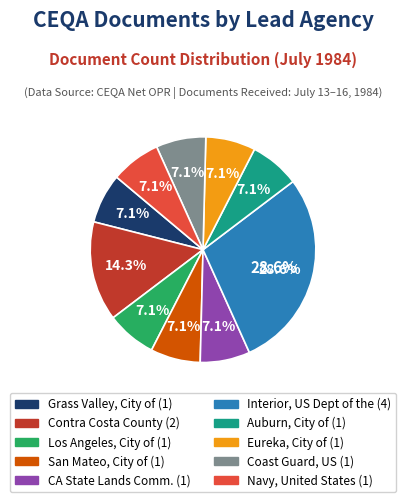

Approximately how many times larger is the value at Navy, United States compared to San Mateo, City of?

1.0